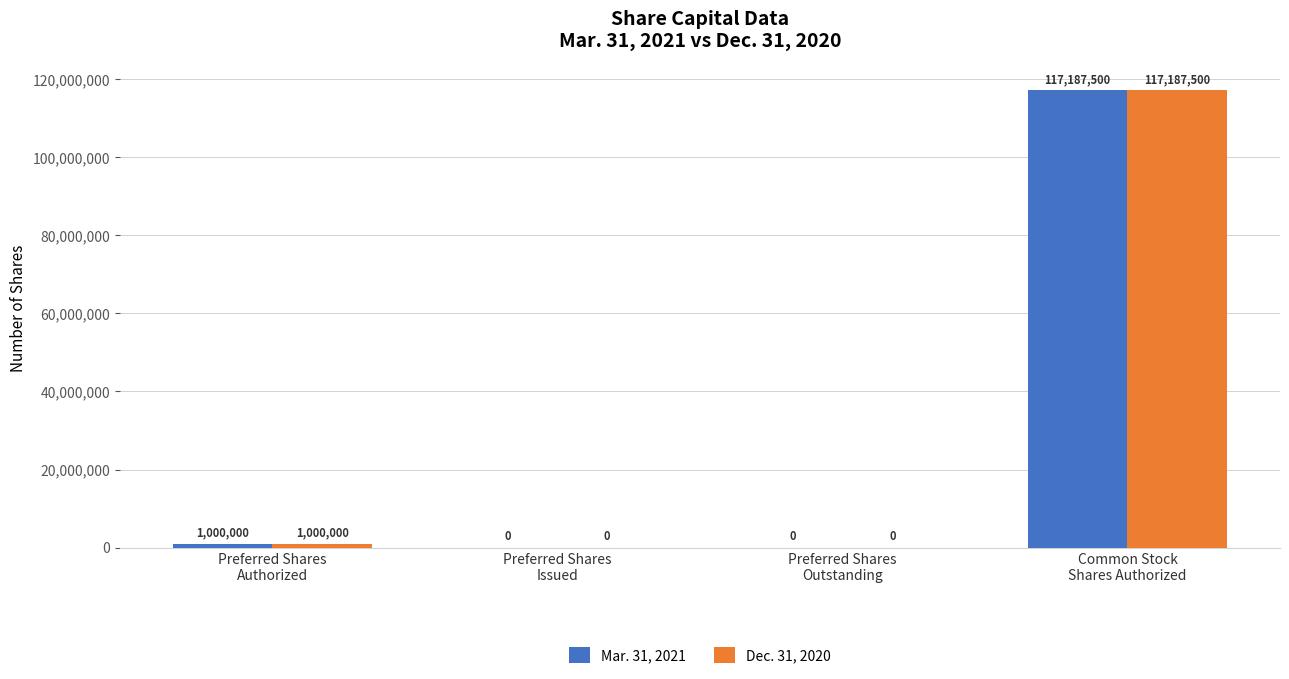

What is the greatest value displayed?

117187500